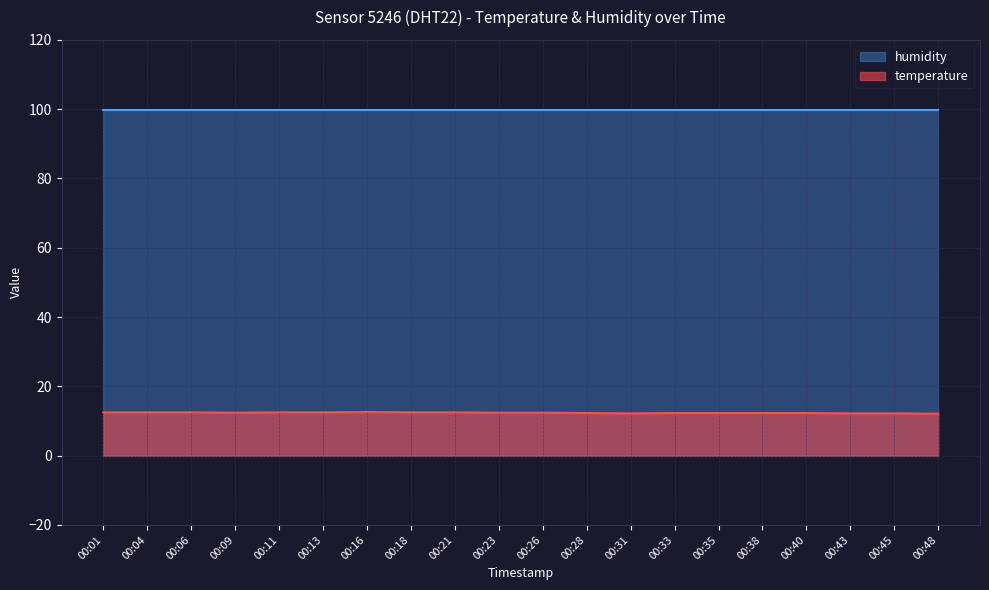

What is the ratio of the value at 00:40 to the value at 00:01?

1.0